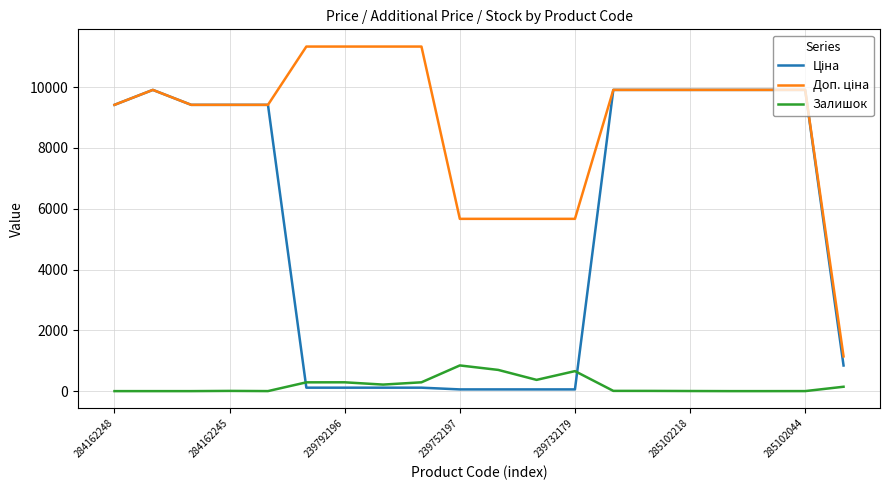

What is the maximum value shown in the chart?

11334.0